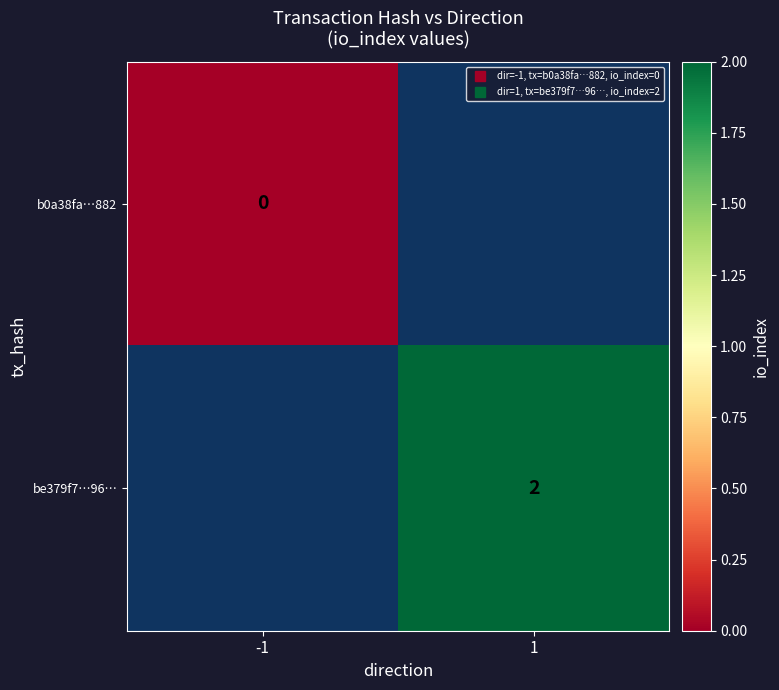

What is the difference between the be379f7…96… values at 1 and -1?

2